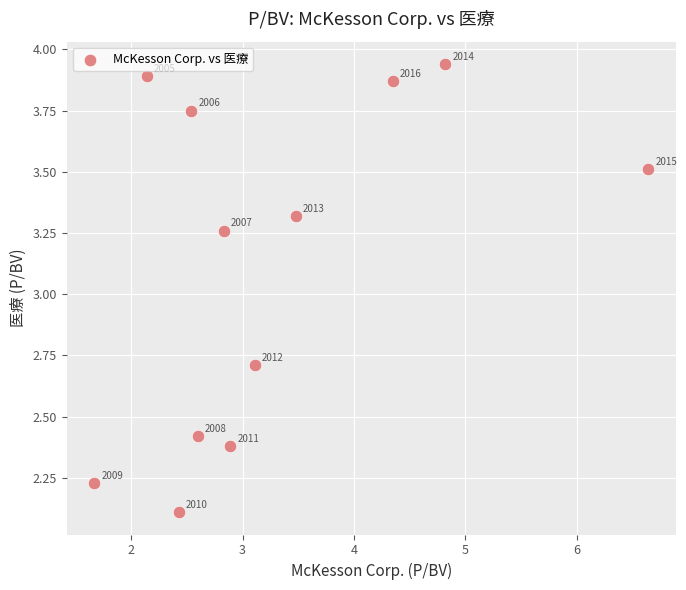

What is the average Y value?

3.1